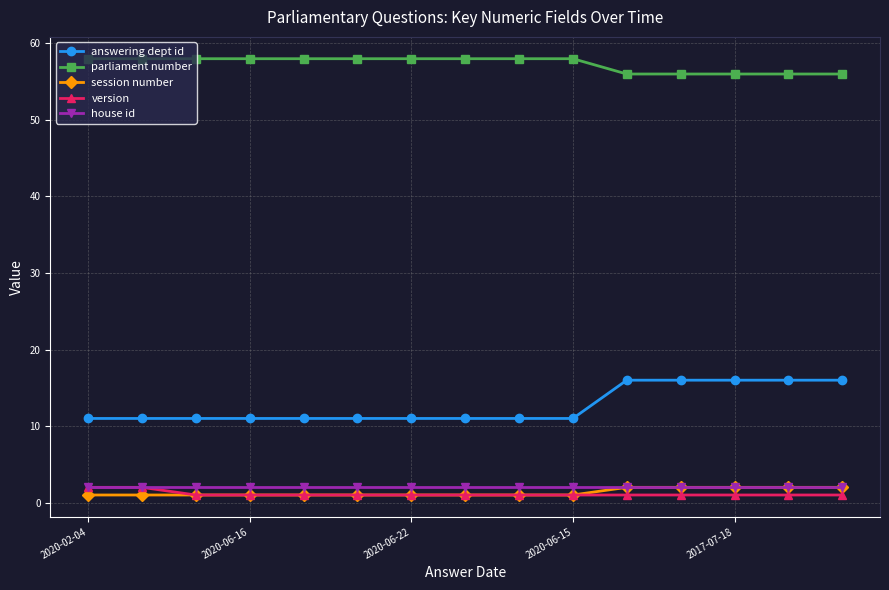

True or false: house id and answering dept id intersect in this chart.

False